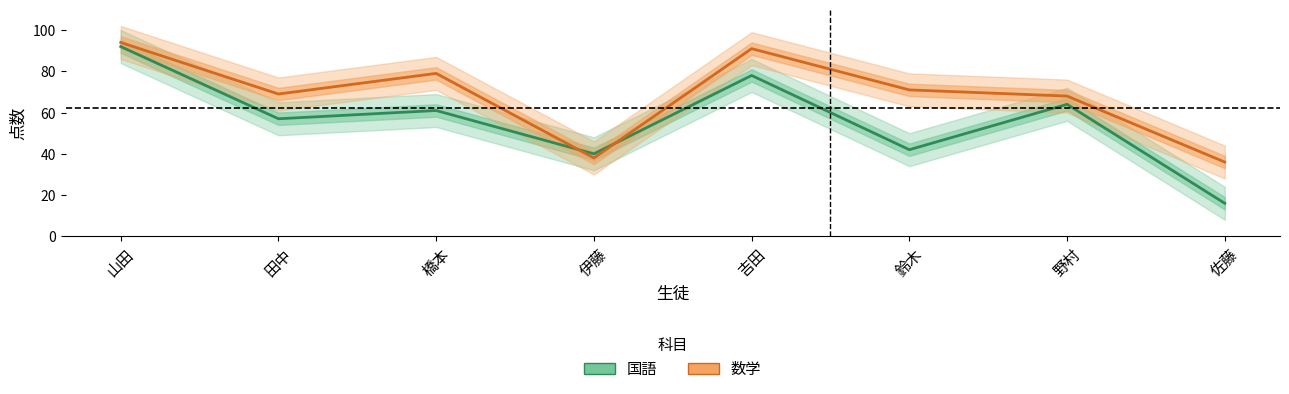

At which category is the sum across all series the highest?

山田